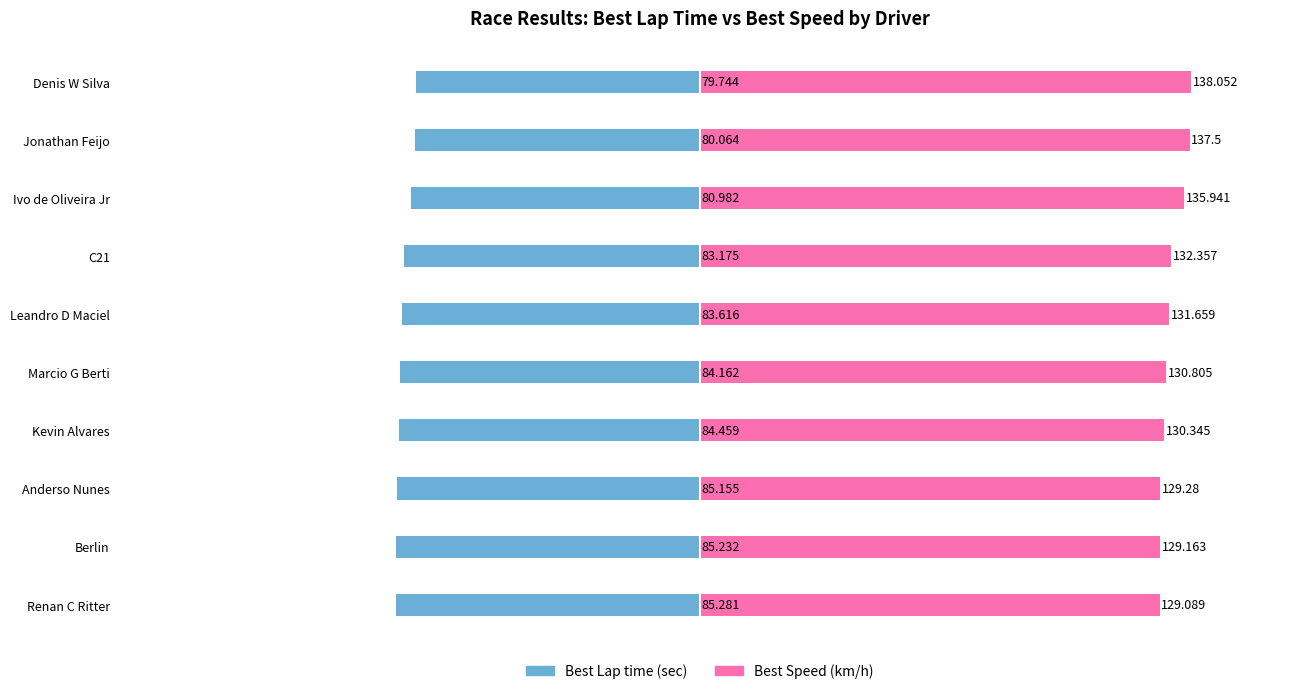

Reading left to right, what are all the values shown in this chart?

Best Lap time: -79.7	-80.1	-81.0	-83.2	-83.6	-84.2	-84.5	-85.2	-85.2	-85.3
Best Speed: 138.1	137.5	135.9	132.4	131.7	130.8	130.3	129.3	129.2	129.1